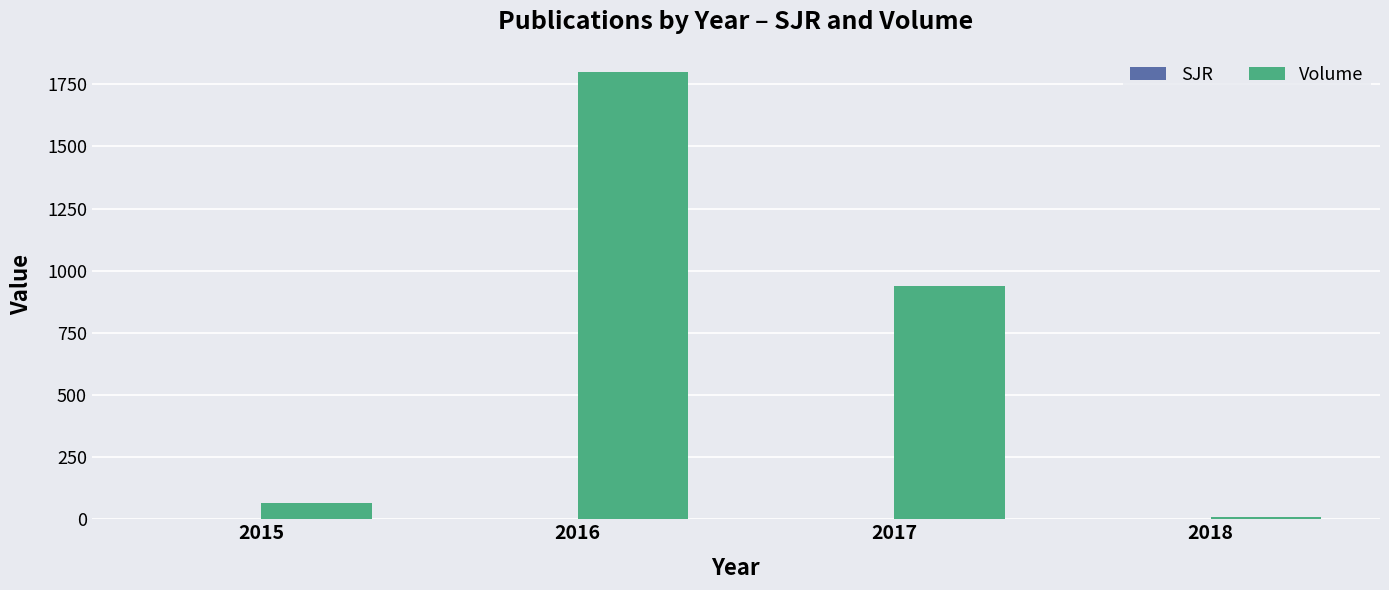

Which category has the highest value in the Volume series?

2016